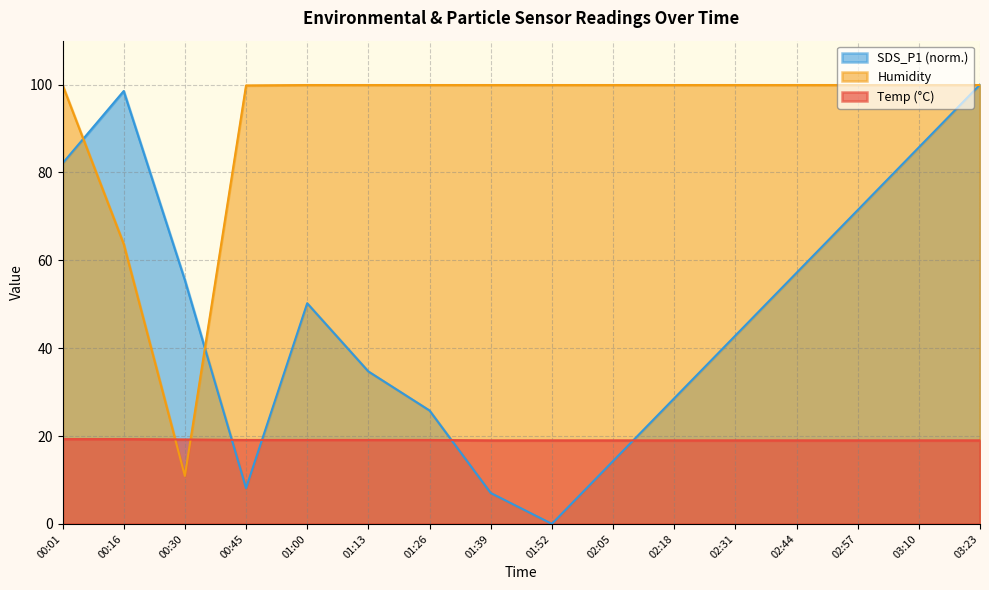

What is the sum of the Temp values at 01:26 and 00:45?

38.2